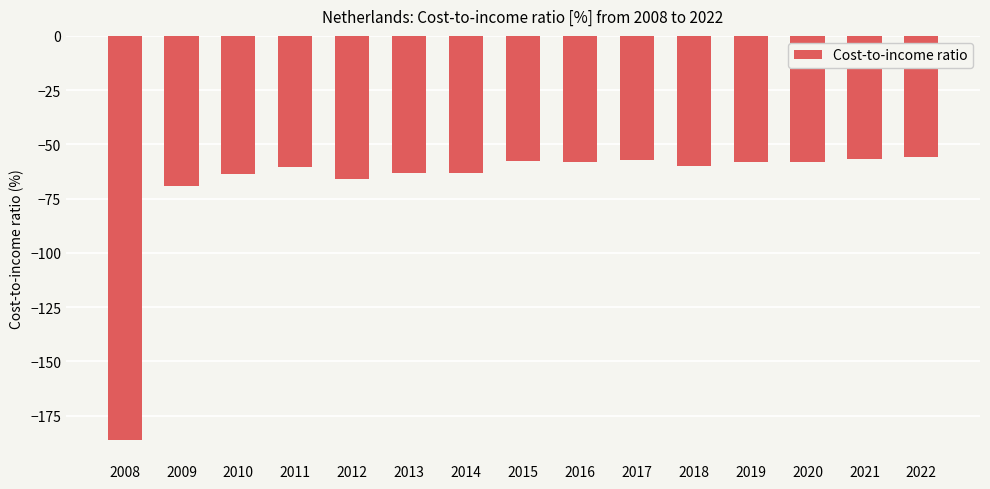

Count the number of values greater than -59.

7